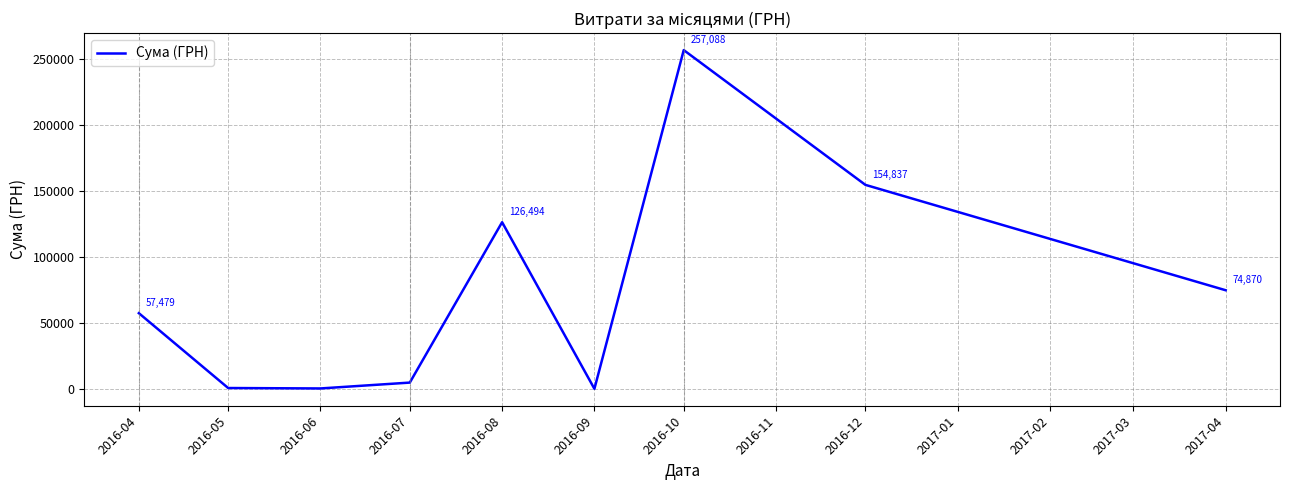

Between 2017-04 and 2016-04, which is larger?

2017-04